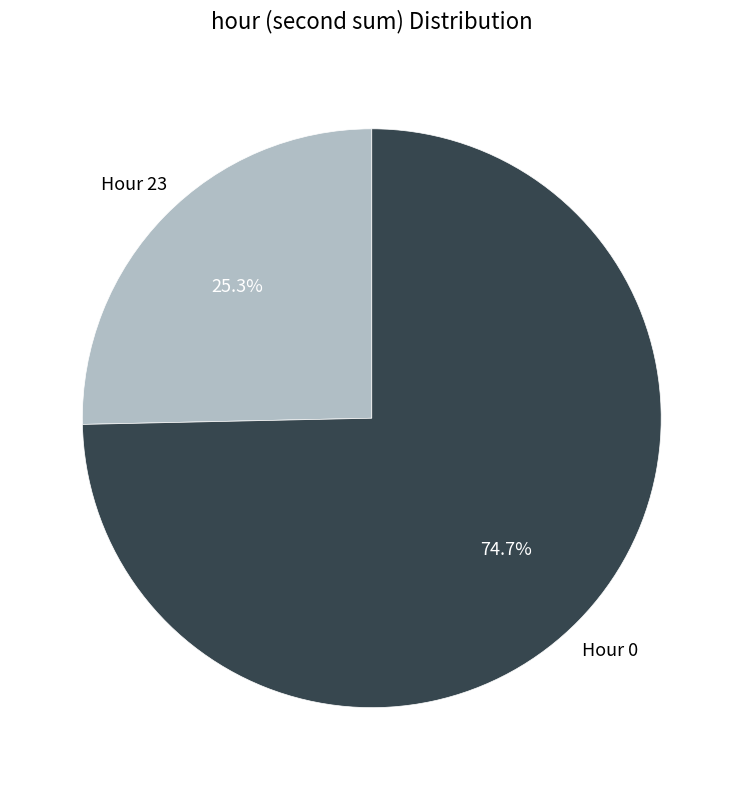

How much of the chart is everything except Hour 23?

74.7%